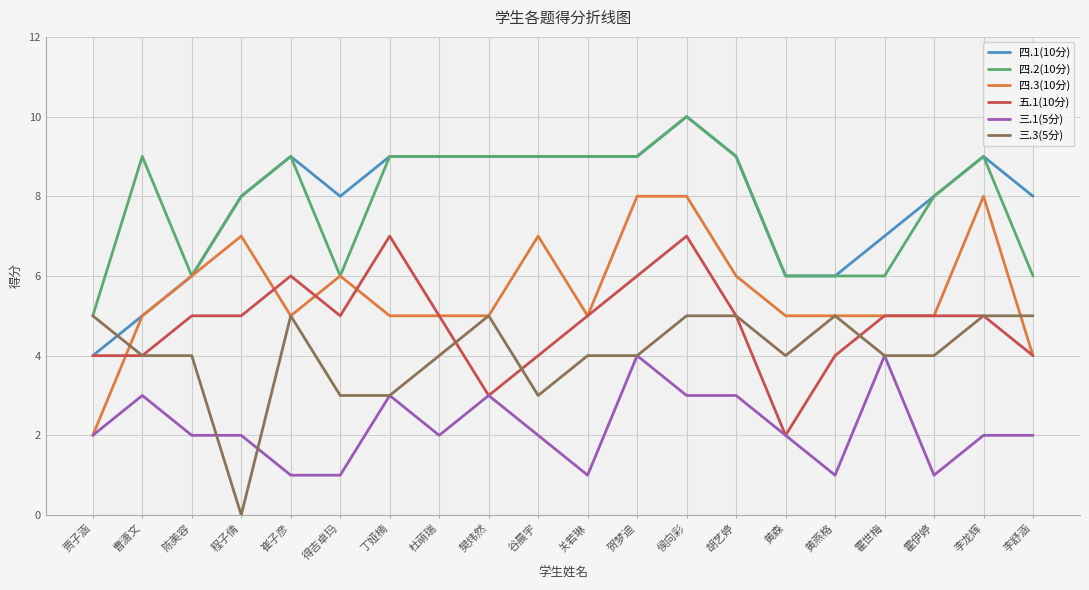

What is the highest value of the 三.1(5分) series?

4